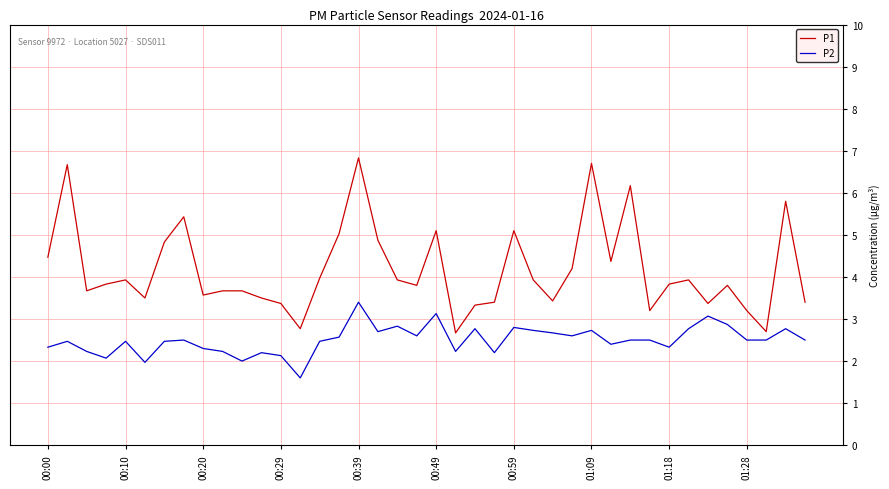

What is the smallest value displayed?

1.6